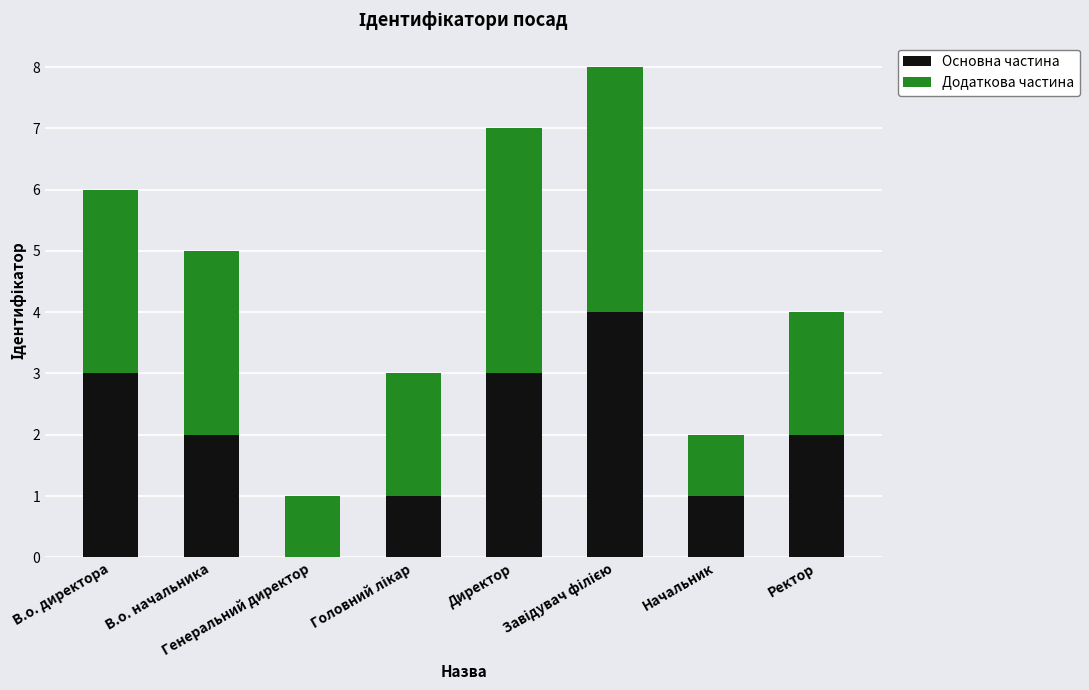

At which label does Основна частина first exceed 2?

В.о. директора